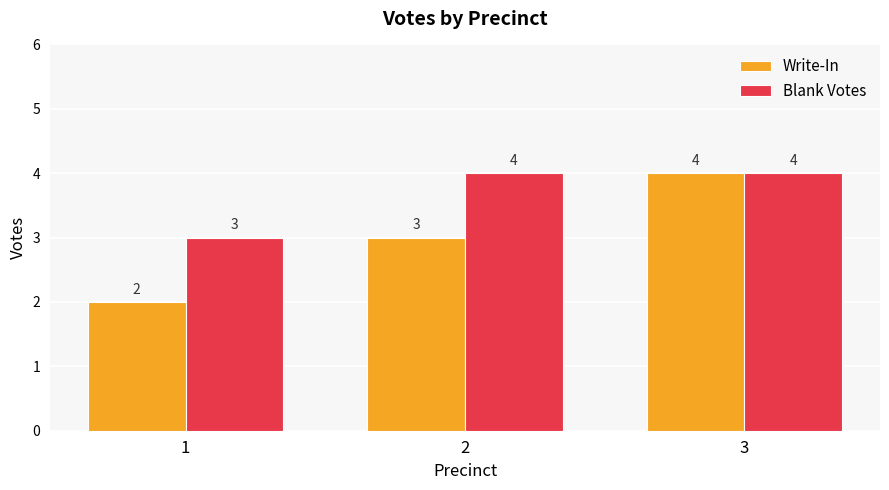

What is the sum of all Blank Votes values?

11